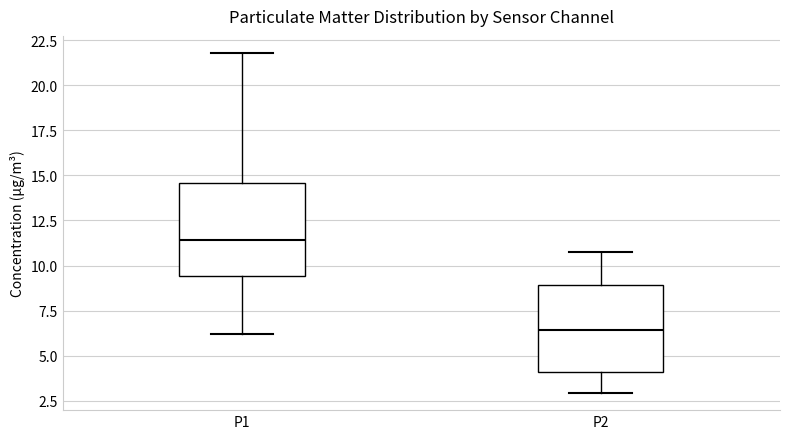

Reading left to right, transcribe this box plot: for each box, give where its median line is, the range the box spans, and where its two whiskers end, as read against the y-axis. The values are not printed on the chart, so give them approximately, as read against the axis.

P1: median 11.5, box 9.5 to 14.5, whiskers 6.0 to 22.0
P2: median 6.5, box 4.0 to 9.0, whiskers 3.0 to 11.0